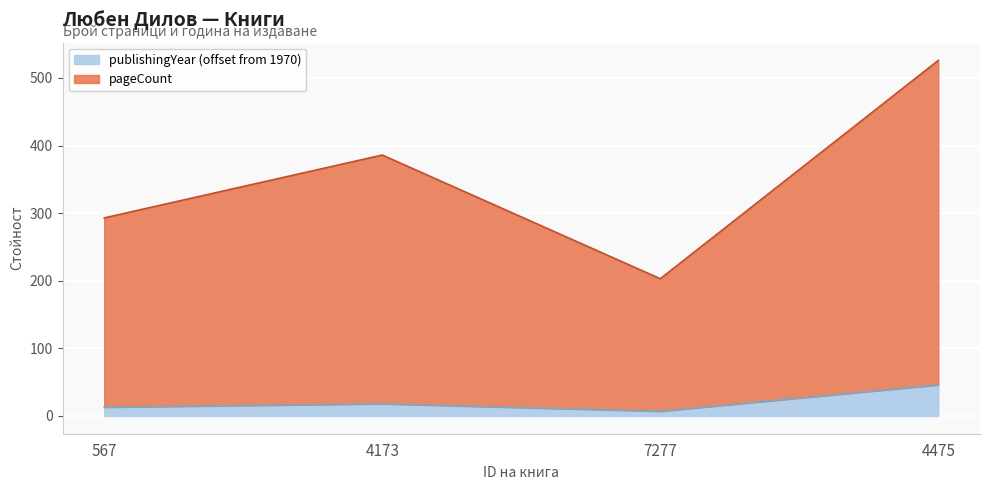

True or false: publishingYear has a value of 18 at 567.

False